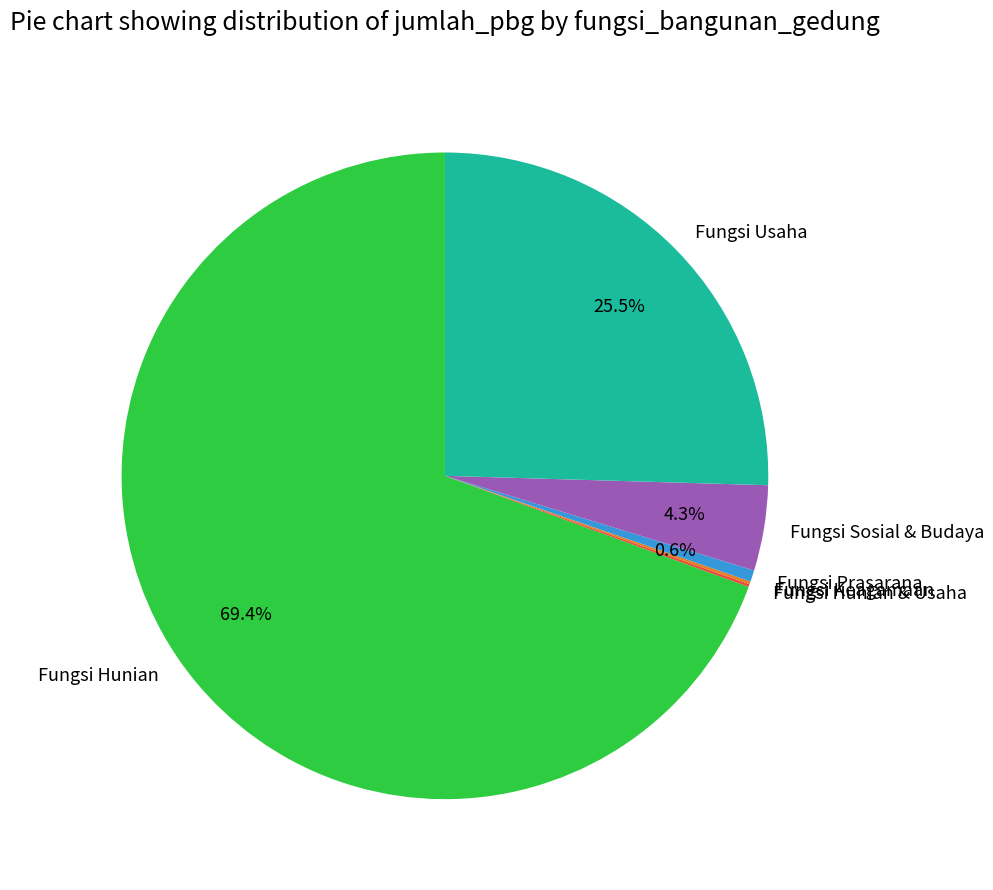

The Fungsi Prasarana slice represents 9% of the pie. True or false?

False